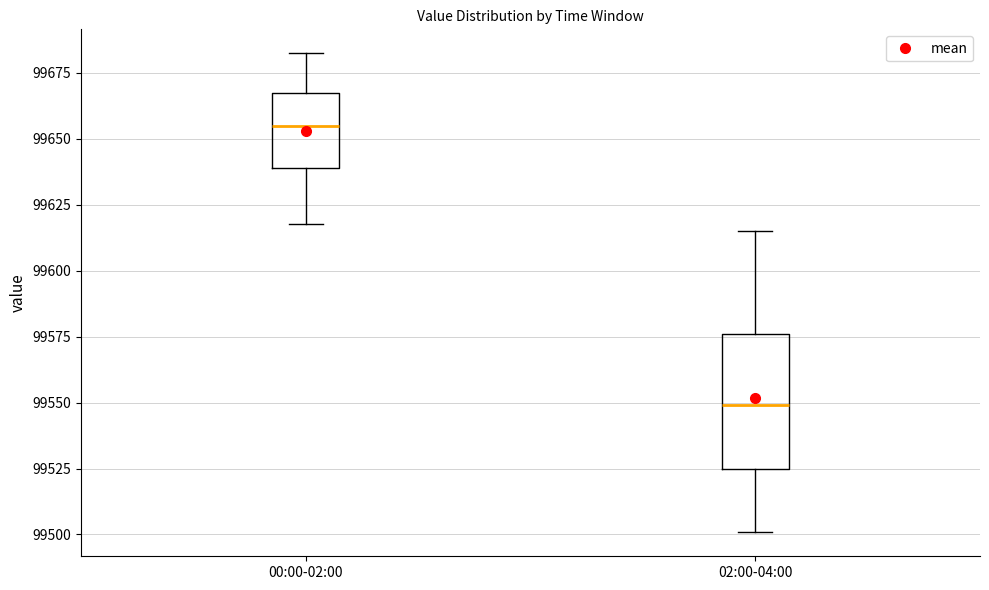

Where does the upper whisker of the box for 02:00-04:00 end on the y-axis? The values are not printed on the chart, so give them approximately, as read against the axis.

99615